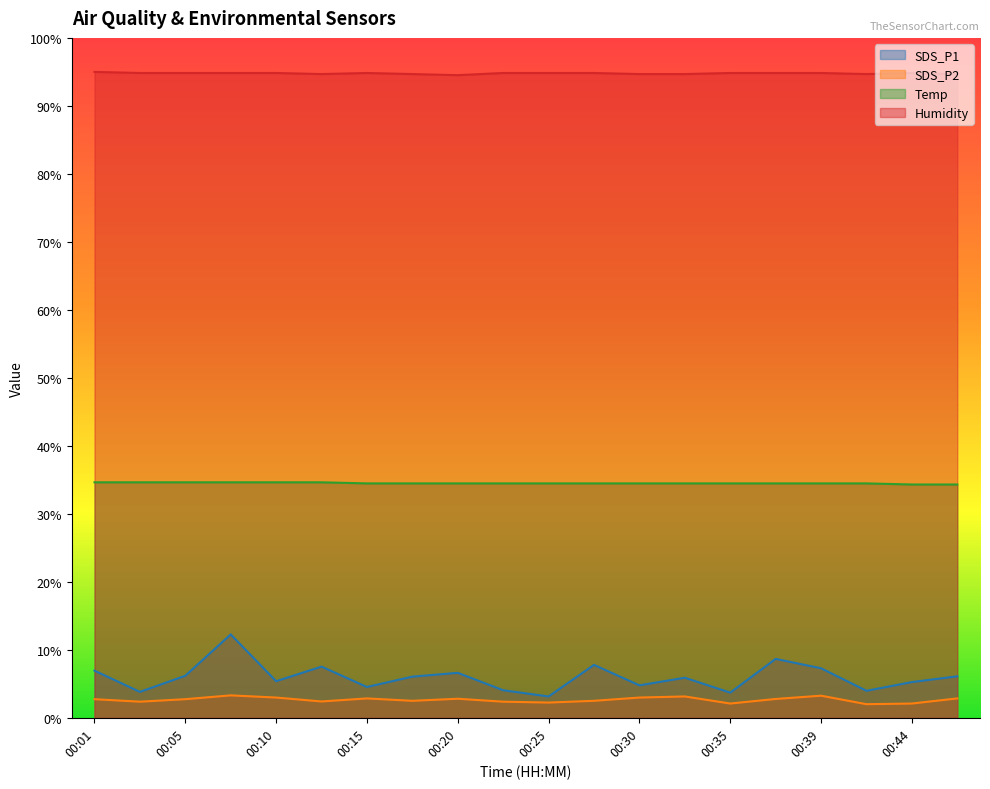

Which series has the widest spread of values?

SDS_P1